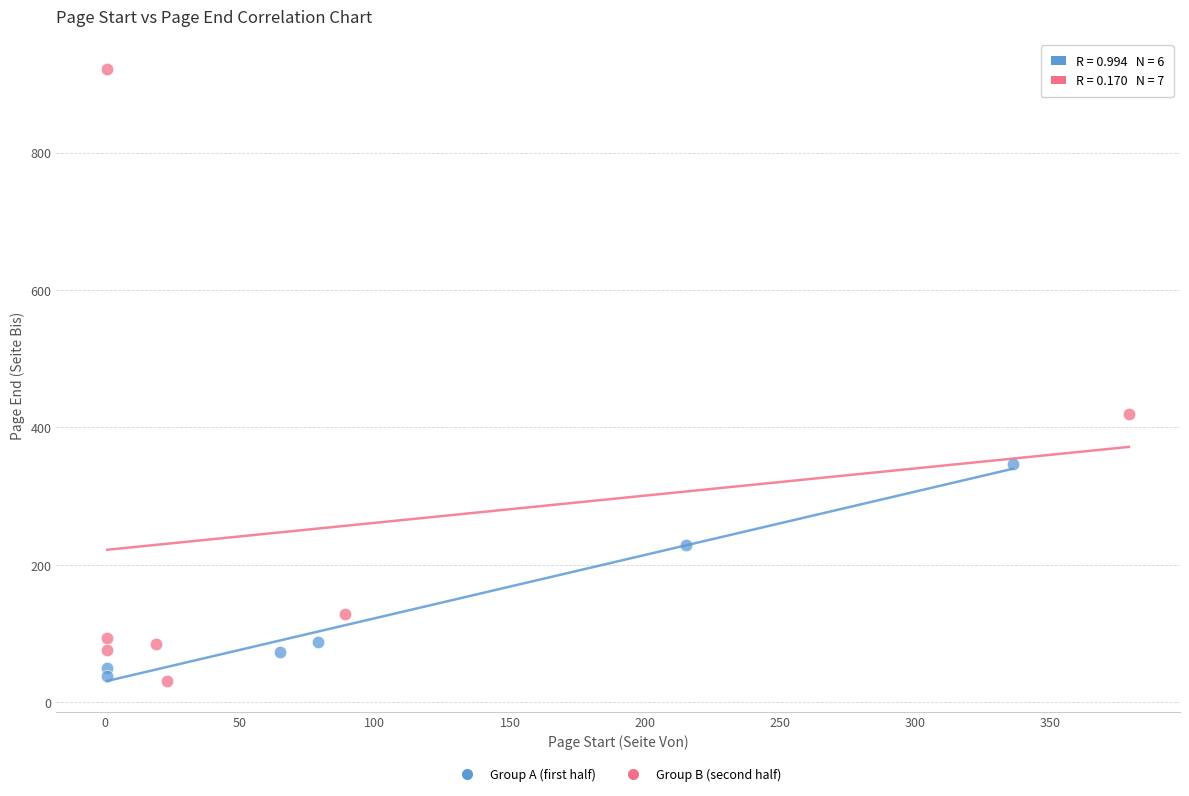

Which series has the widest spread of Y values?

Group B (second half)